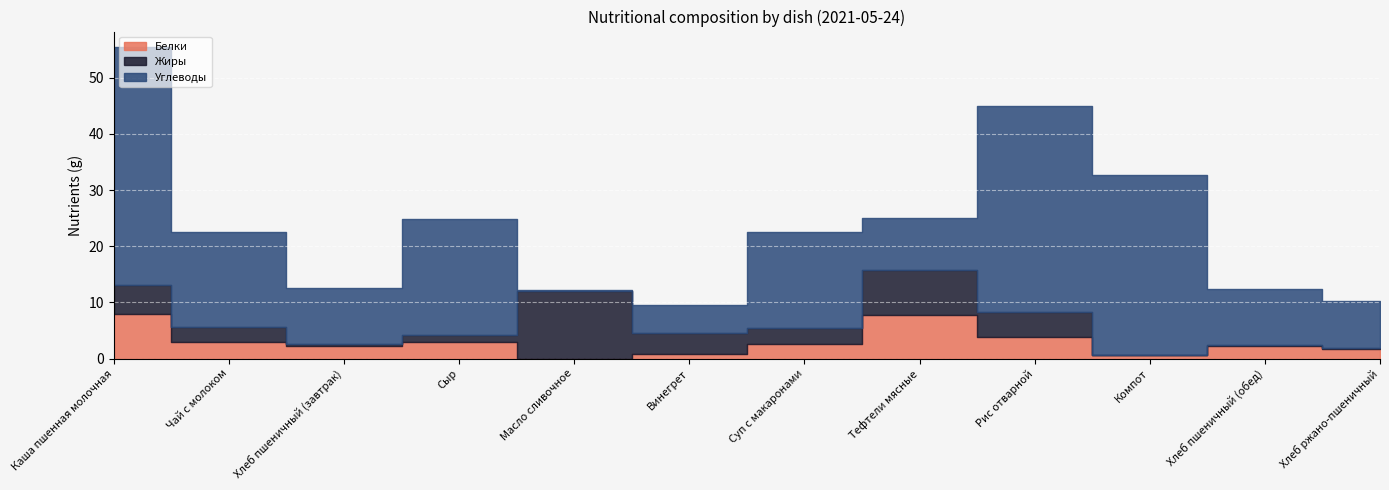

What position from the left is Рис отварной?

9